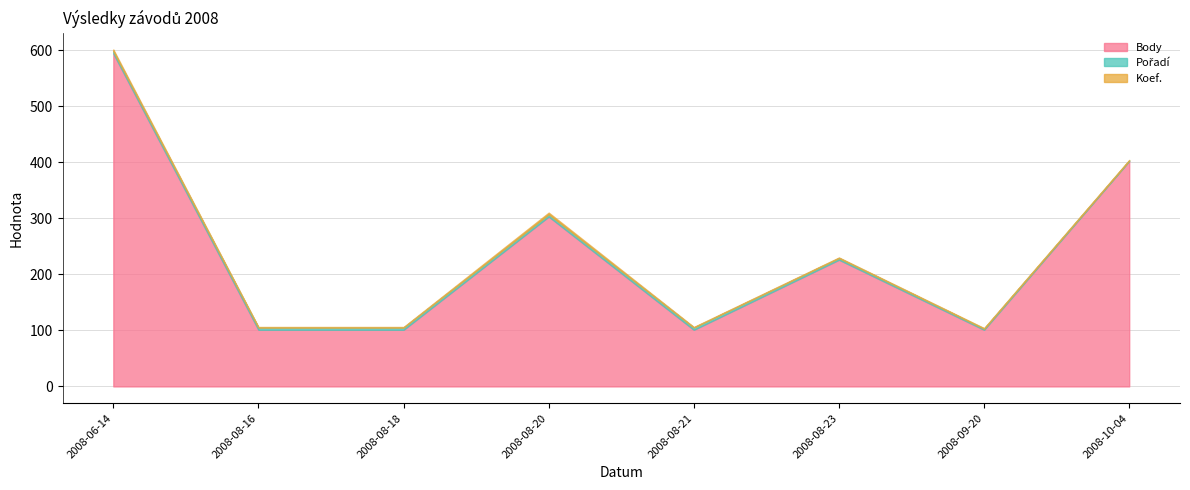

Which series has the largest total across all categories?

Body